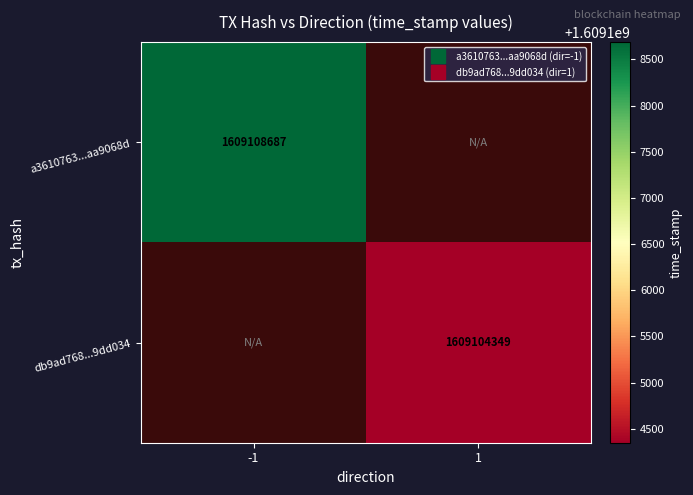

Rank the series by their average value, from highest to lowest.

a3610763...aa9068d, db9ad768...9dd034